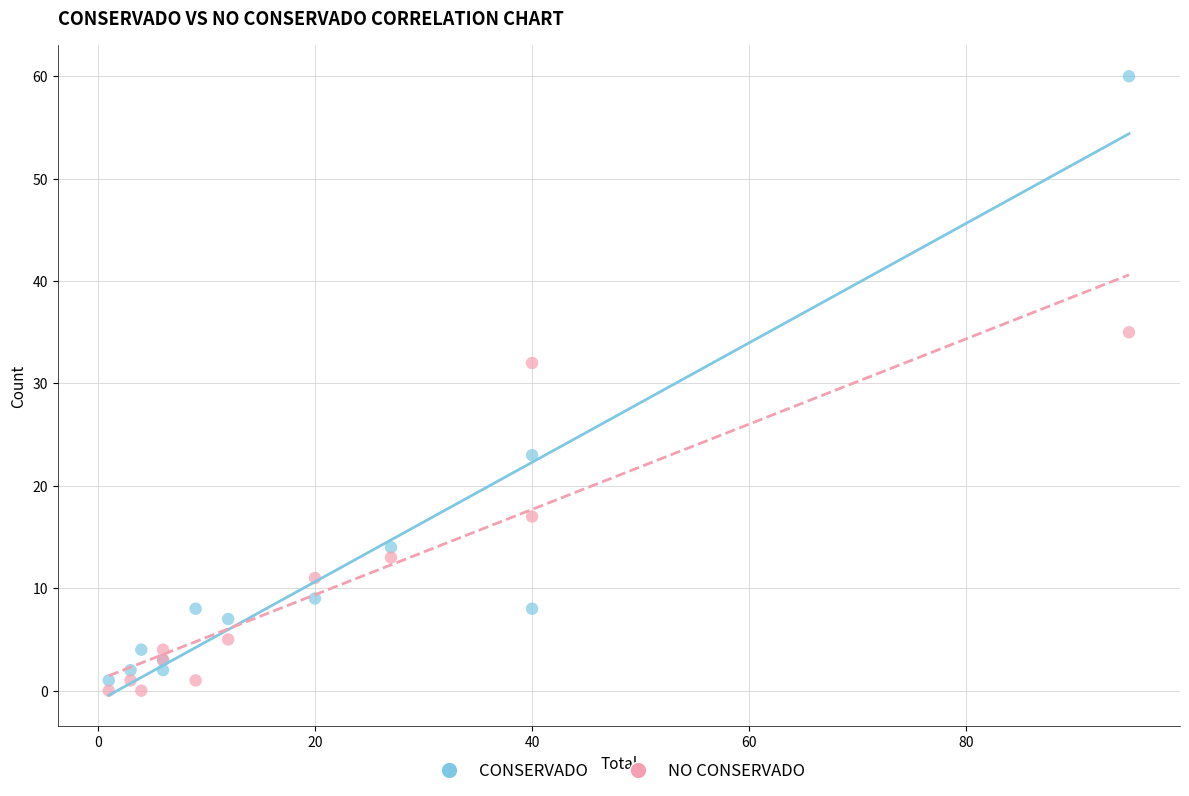

What are all the series names shown in the legend?

CONSERVADO, NO CONSERVADO